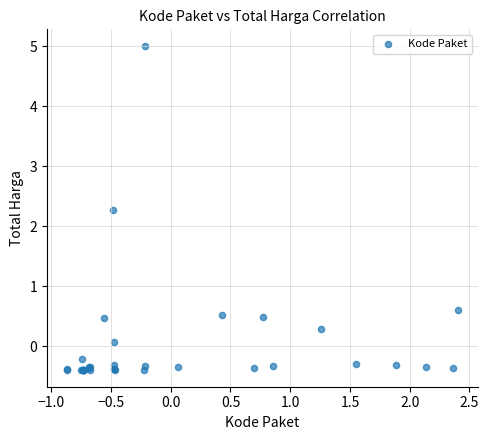

What Y value in the scatter plot is closest to 2?

2.3